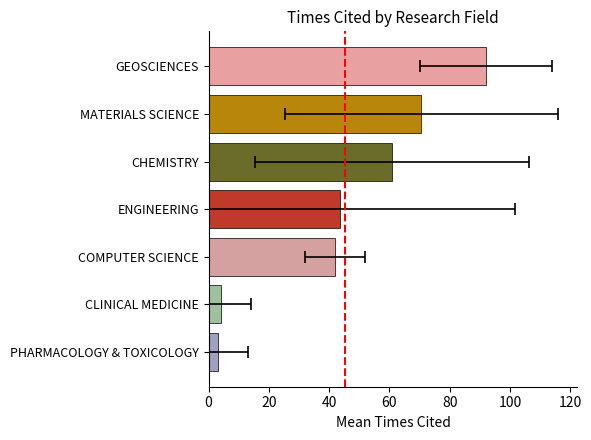

Is it true that the value at 20 is 2?

False